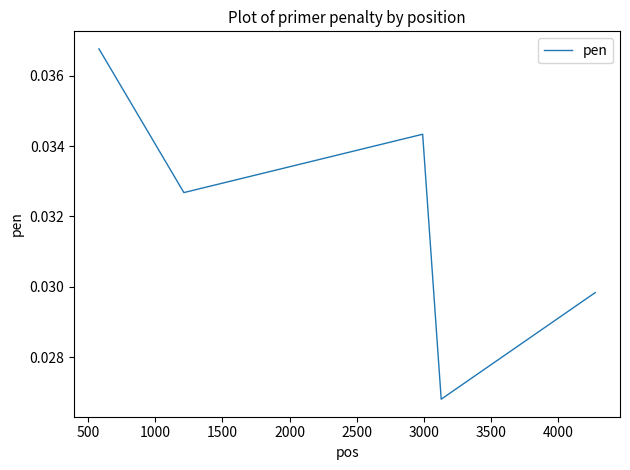

How many interior local peaks (higher than both neighbors) does the data have?

1